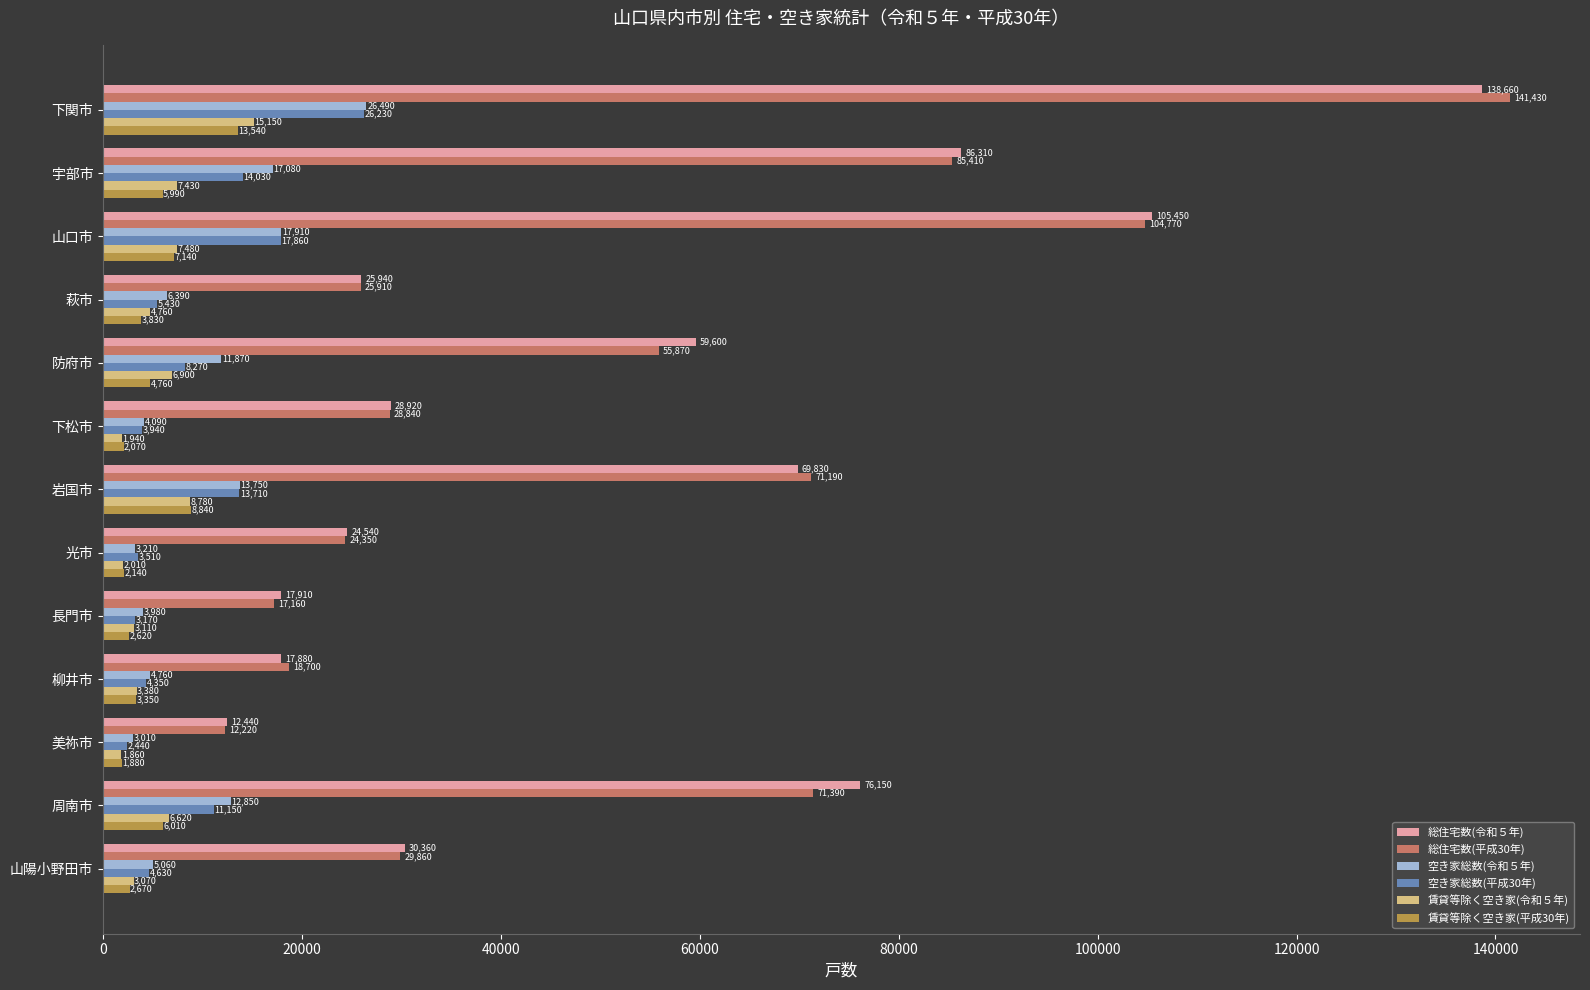

At which category is the sum across all series the highest?

下関市